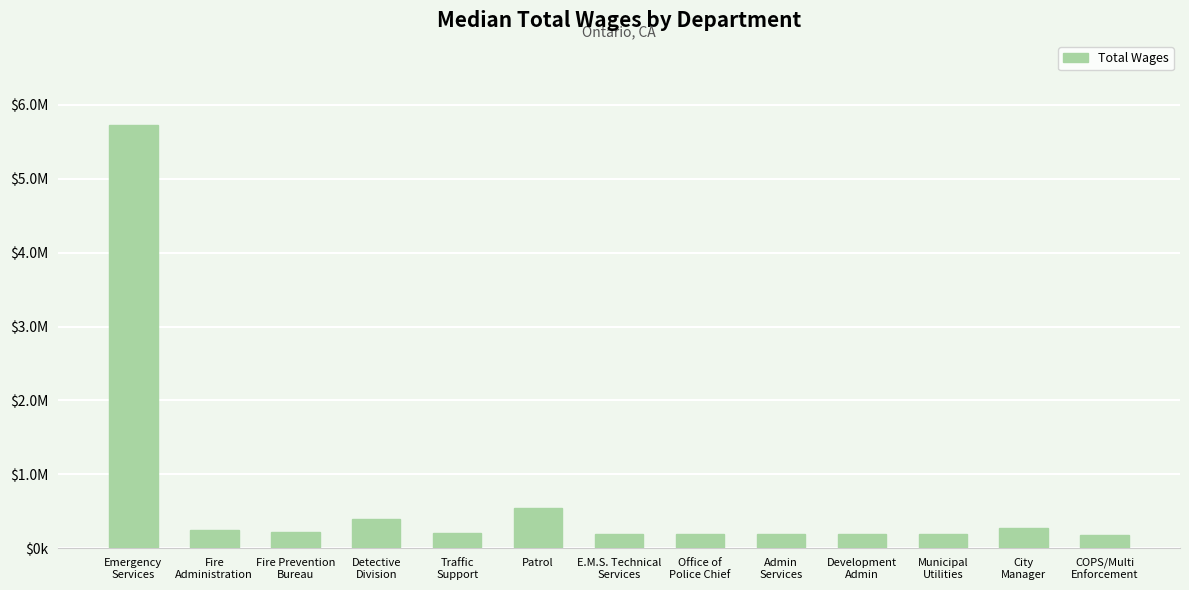

Is it true that the value at City
Manager is 271263?

True